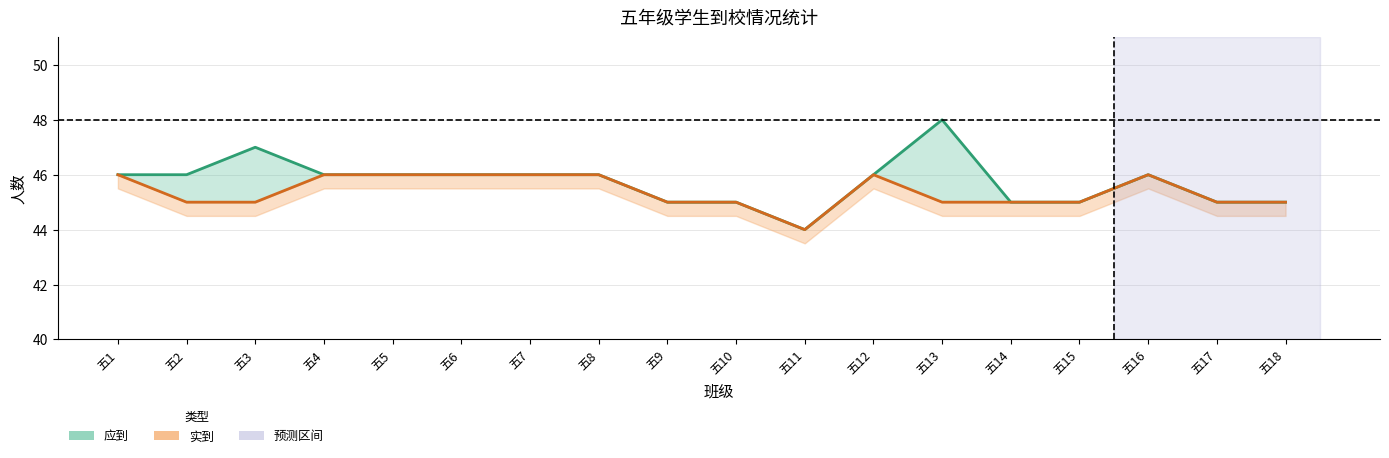

Which series changed the most between 五9 and 五13?

应到 (线)